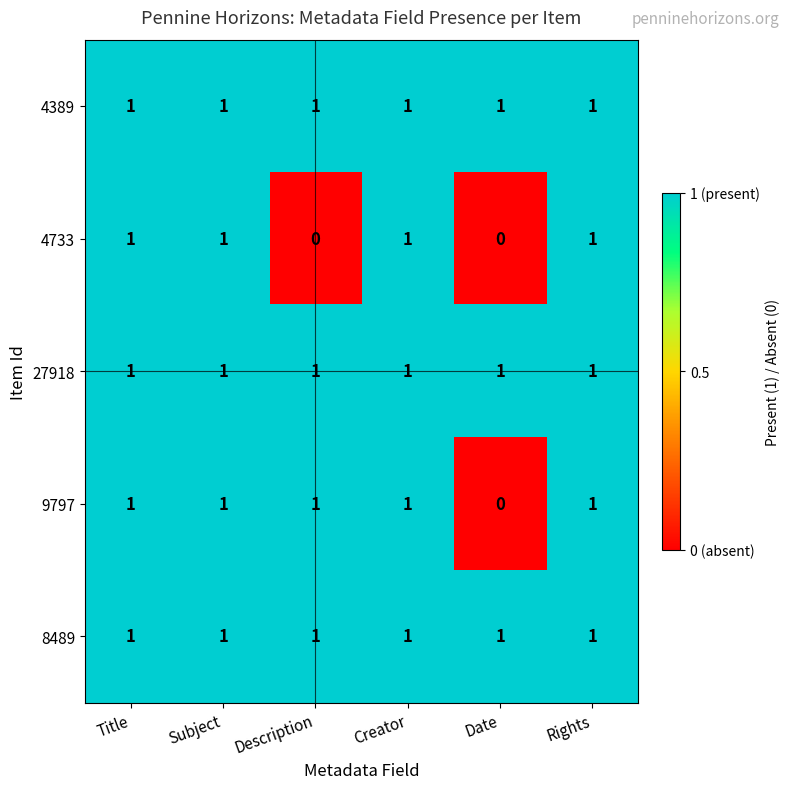

How many series are shown in this chart?

5